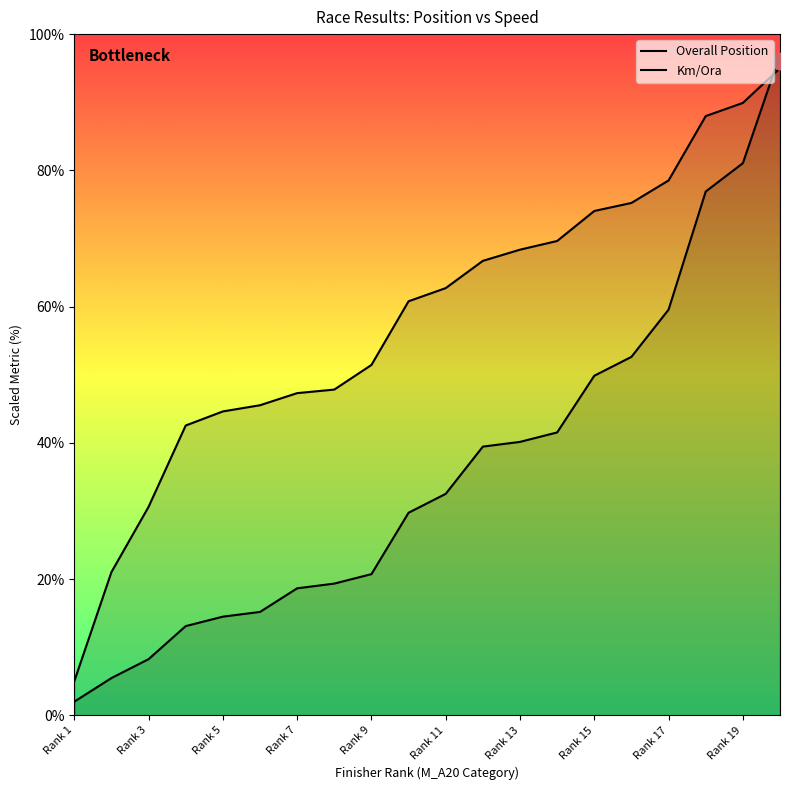

Between Rank 5 and 19, which series saw the biggest shift?

Overall Position